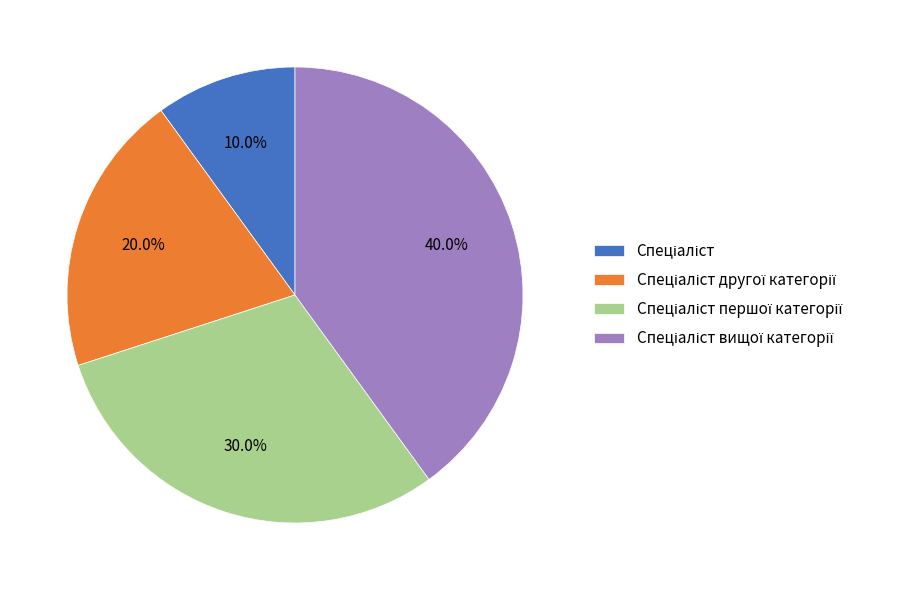

Count the number of slices in the pie.

4